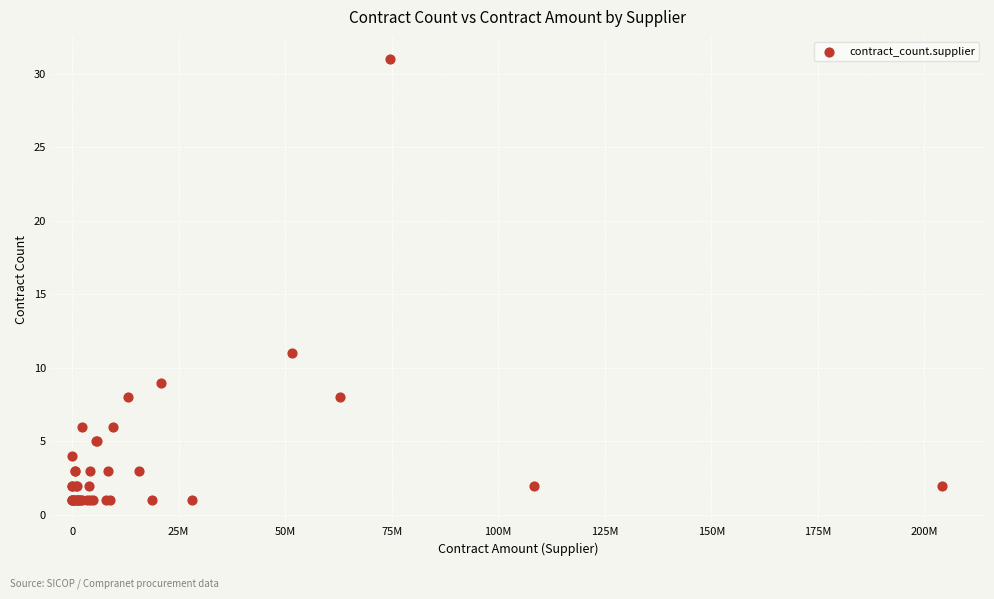

What Y value in the scatter plot is closest to 16?

11